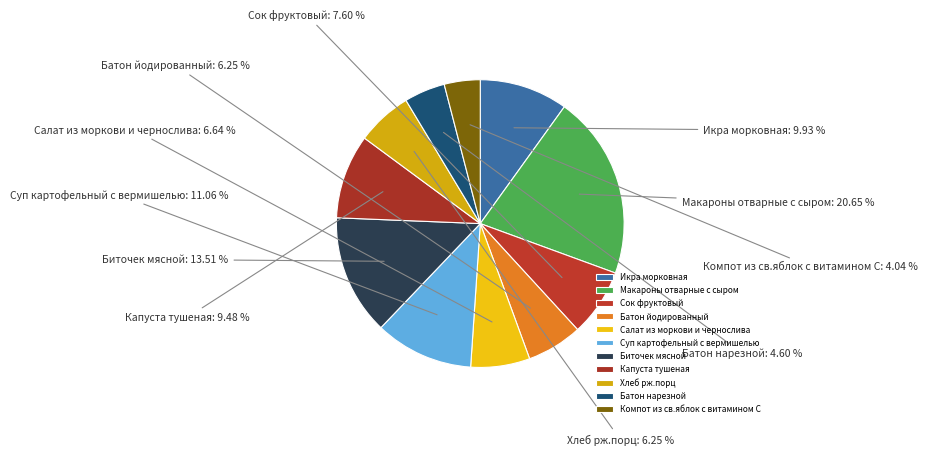

Does Макароны отварные с сыром account for over 50% of the chart?

No